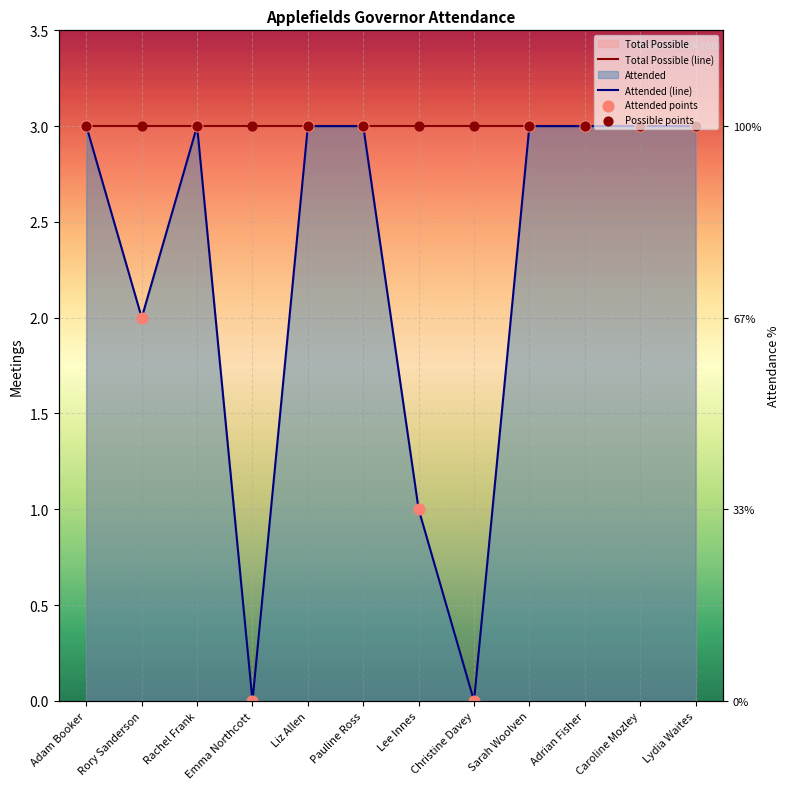

Which series contains the highest Y value?

Total Possible (line)